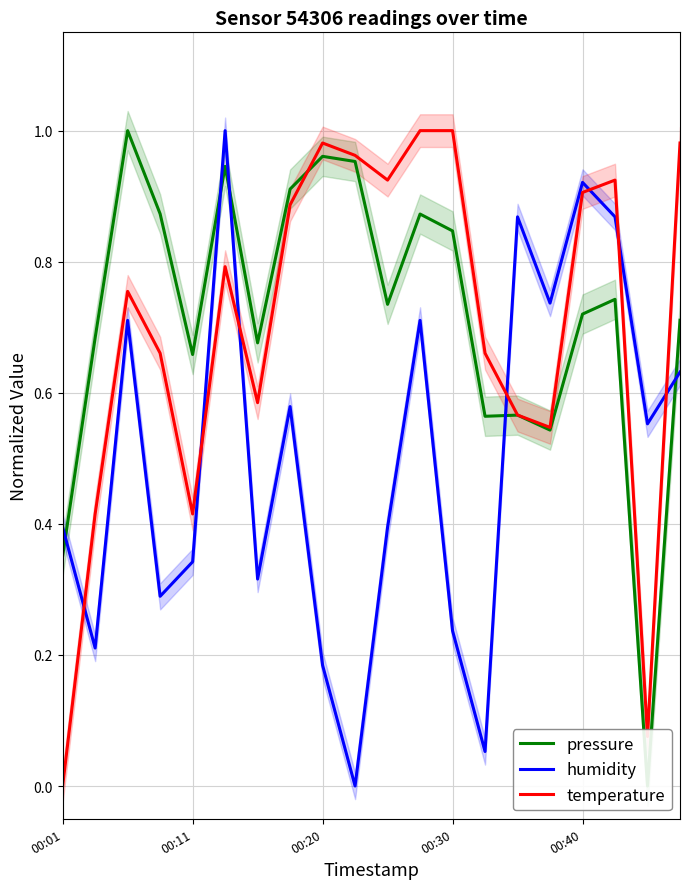

True or false: temperature and humidity intersect in this chart.

True